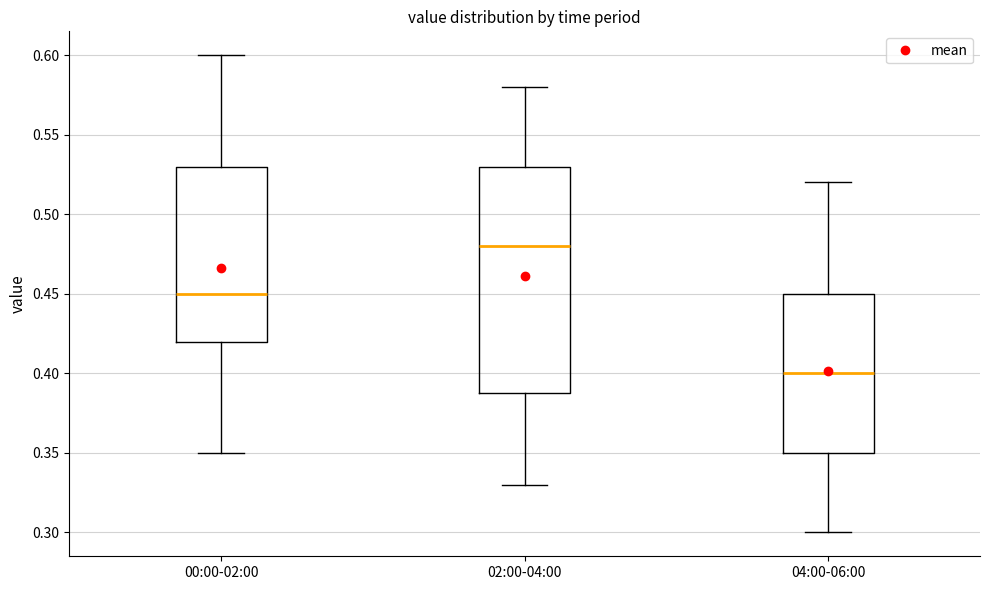

Where is the lower edge of the box for 02:00-04:00 on the y-axis? The values are not printed on the chart, so give them approximately, as read against the axis.

0.39